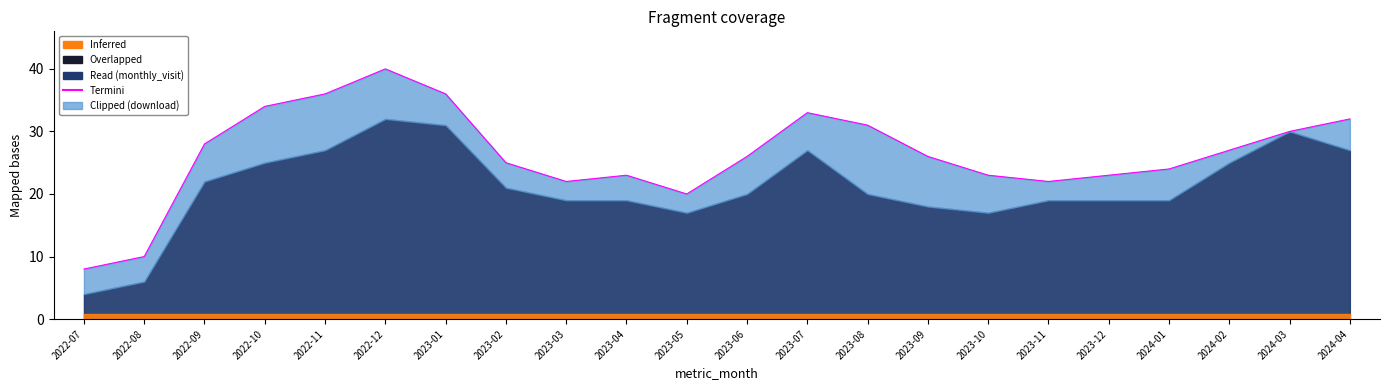

At which category is the sum across all series the highest?

2022-12